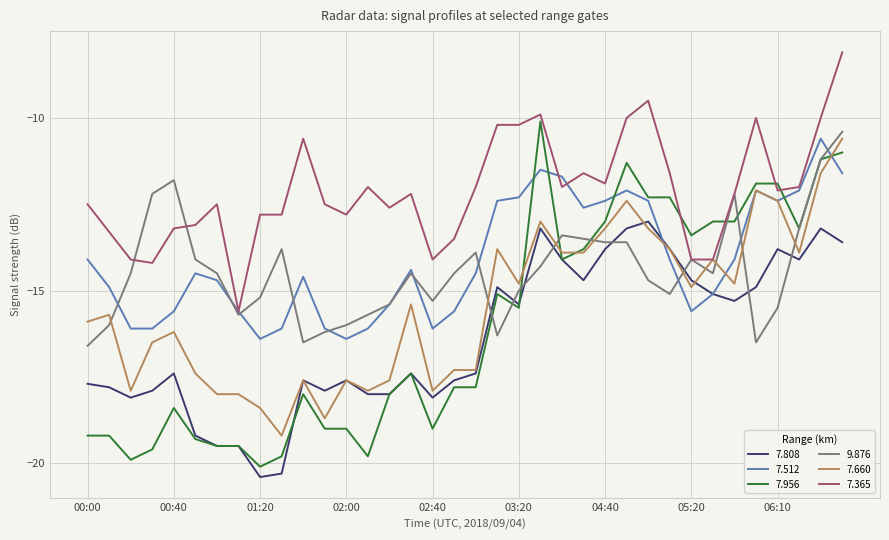

Which series has the largest total across all categories?

7.365